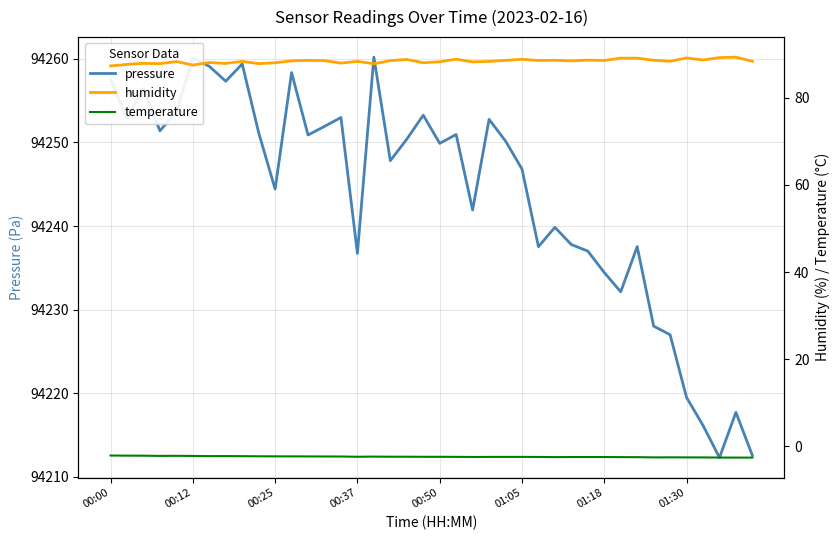

Reading right to left, transcribe all the data shown in this chart.

pressure: 94212.6	94217.7	94212.3	94216.2	94219.5	94227.0	94228.0	94237.5	94232.1	94234.4	94237.0	94237.8	94239.8	94237.5	94246.8	94250.2	94252.8	94241.9	94250.9	94249.9	94253.2	94250.4	94247.8	94260.2	94236.7	94253.0	94251.9	94250.9	94258.3	94244.4	94251.2	94259.4	94257.3	94259.1	94260.1	94253.7	94251.4	94256.5	94252.9	94257.5
humidity: 88.4	89.3	89.2	88.7	89.2	88.4	88.6	89.1	89.1	88.6	88.7	88.5	88.6	88.6	88.8	88.6	88.4	88.2	88.9	88.3	88.0	88.8	88.5	87.8	88.4	88.0	88.5	88.6	88.5	88.0	87.8	88.4	87.9	88.1	87.5	88.3	87.8	87.9	87.7	87.3
temperature: -2.6	-2.6	-2.6	-2.5	-2.5	-2.5	-2.5	-2.5	-2.5	-2.4	-2.4	-2.4	-2.5	-2.4	-2.4	-2.4	-2.4	-2.4	-2.4	-2.4	-2.4	-2.4	-2.4	-2.3	-2.4	-2.3	-2.3	-2.3	-2.3	-2.3	-2.3	-2.2	-2.2	-2.2	-2.2	-2.2	-2.2	-2.1	-2.1	-2.1